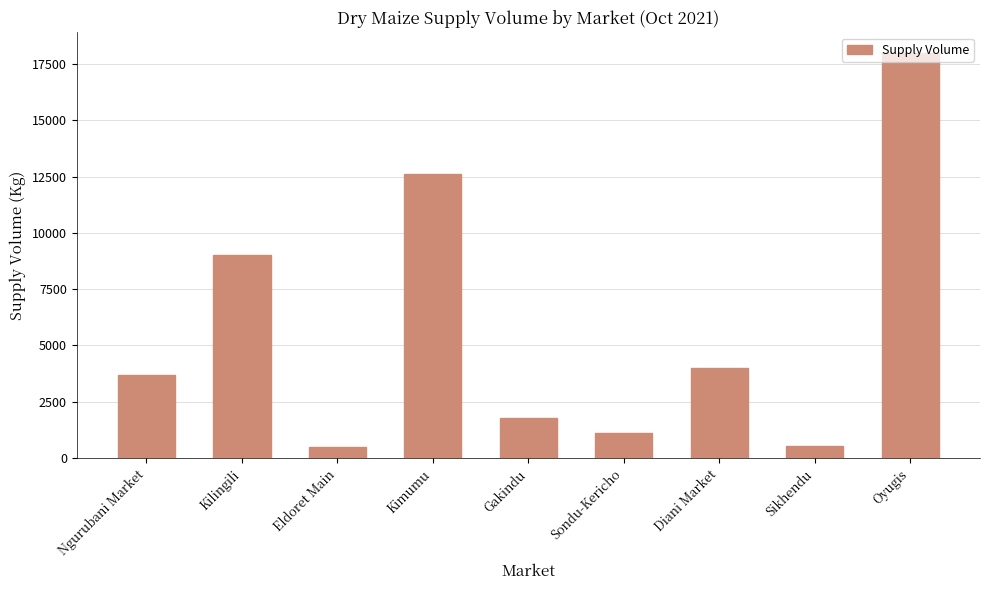

The value at Sikhendu is 540. True or false?

True